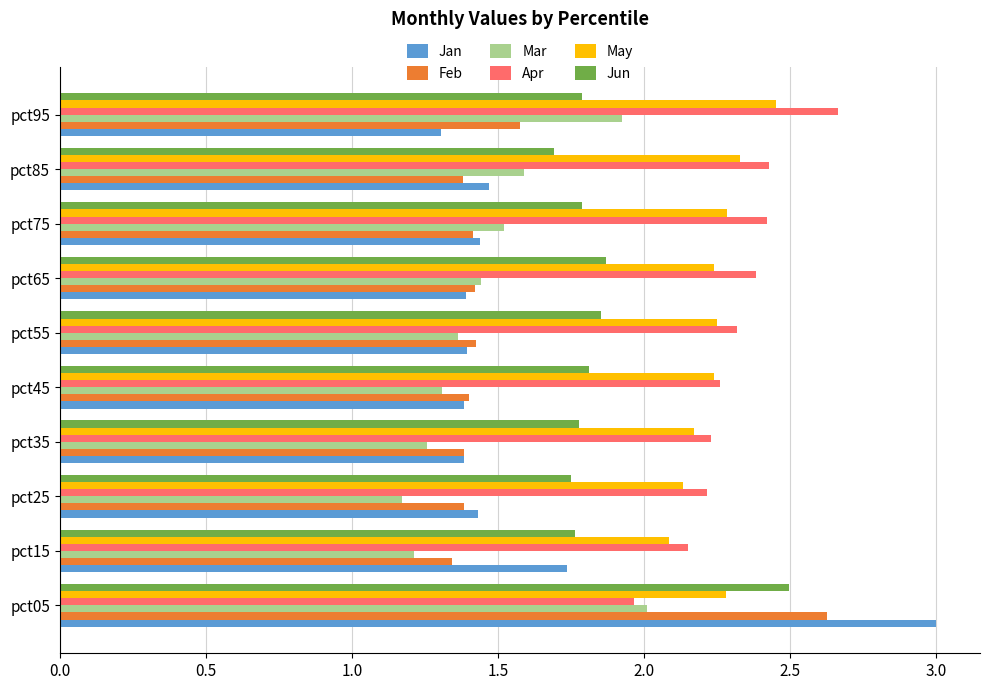

Is it true that Jun equals 2.8 at pct95?

False